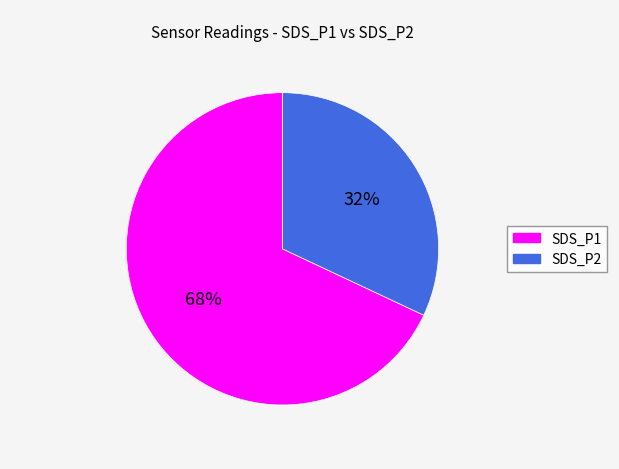

How many slices are in this pie chart?

2